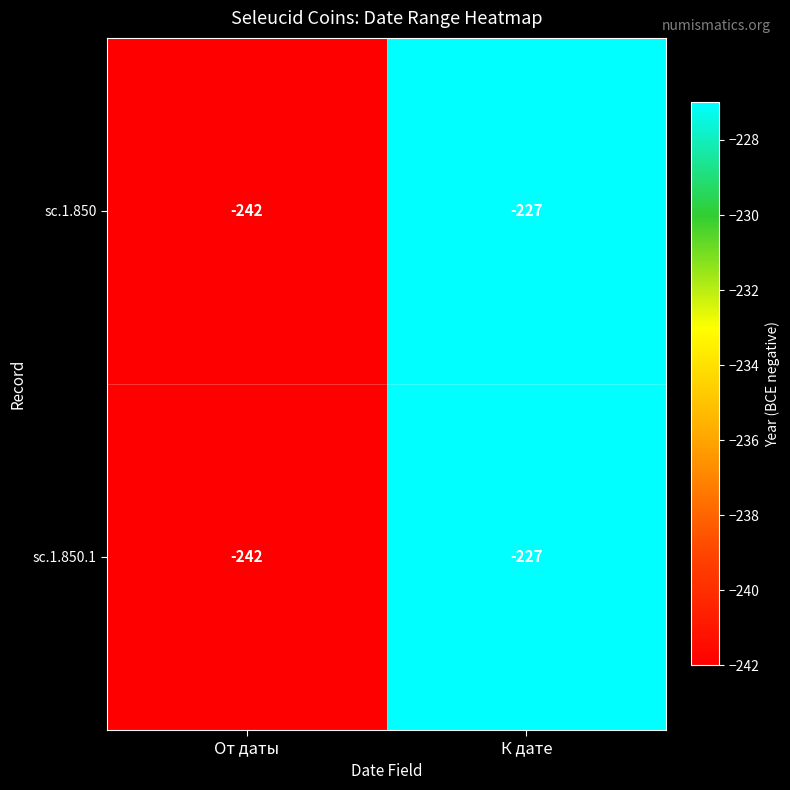

At which category does the chart reach its minimum across all series?

От даты